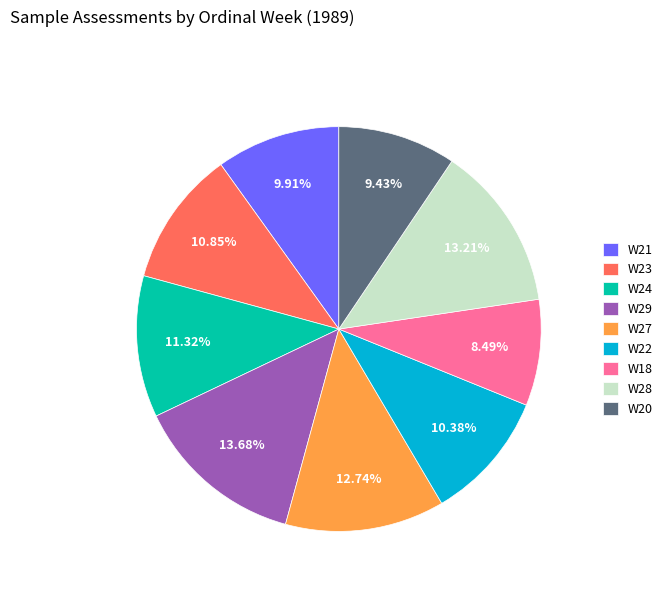

Is it true that W28 is 13% of the pie?

True